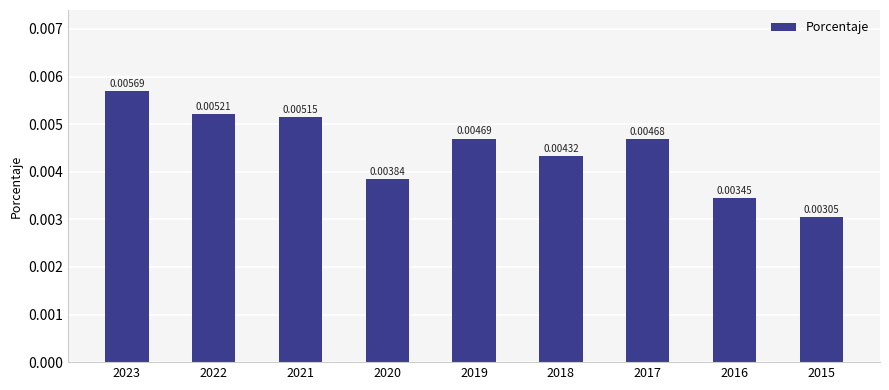

At which category does the chart reach its peak across all series?

2023